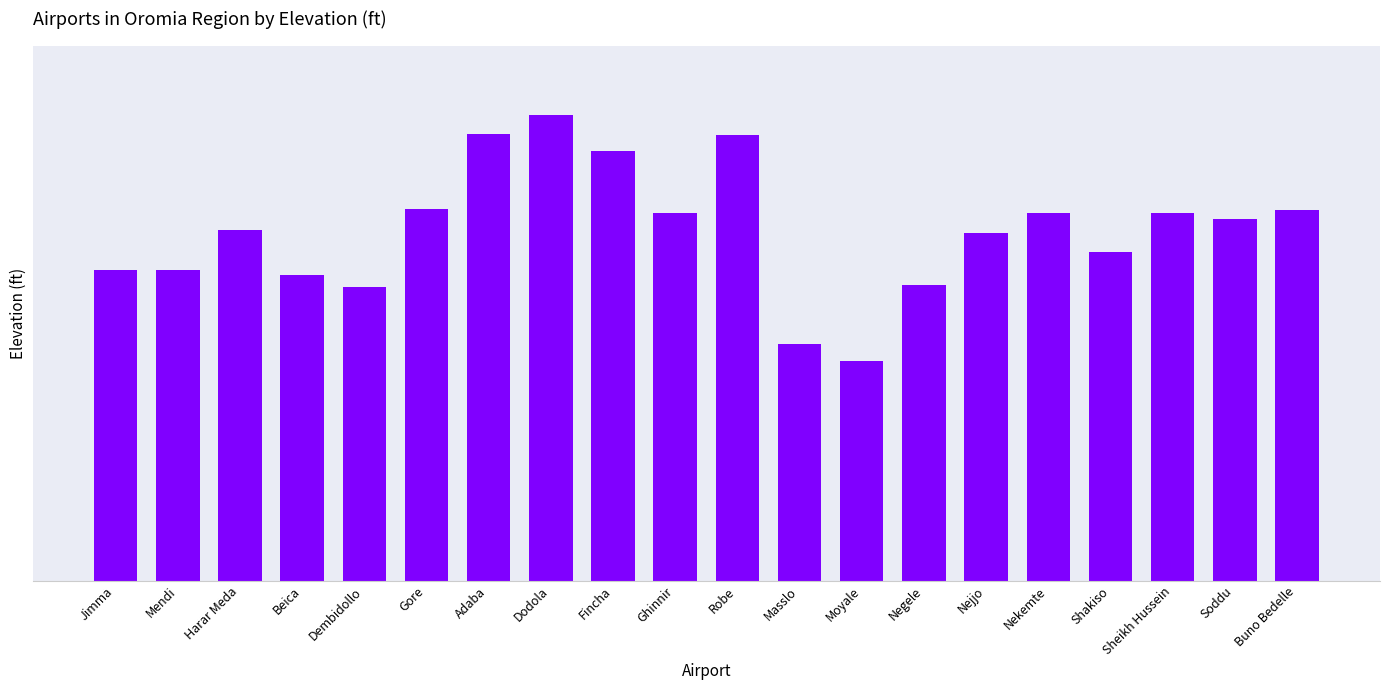

Rank the categories by value from highest to lowest.

Dodola, Adaba, Robe, Fincha, Gore, Buno Bedelle, Nekemte, Sheikh Hussein, Ghinnir, Soddu, Harar Meda, Nejjo, Shakiso, Jimma, Mendi, Beica, Negele, Dembidollo, Masslo, Moyale